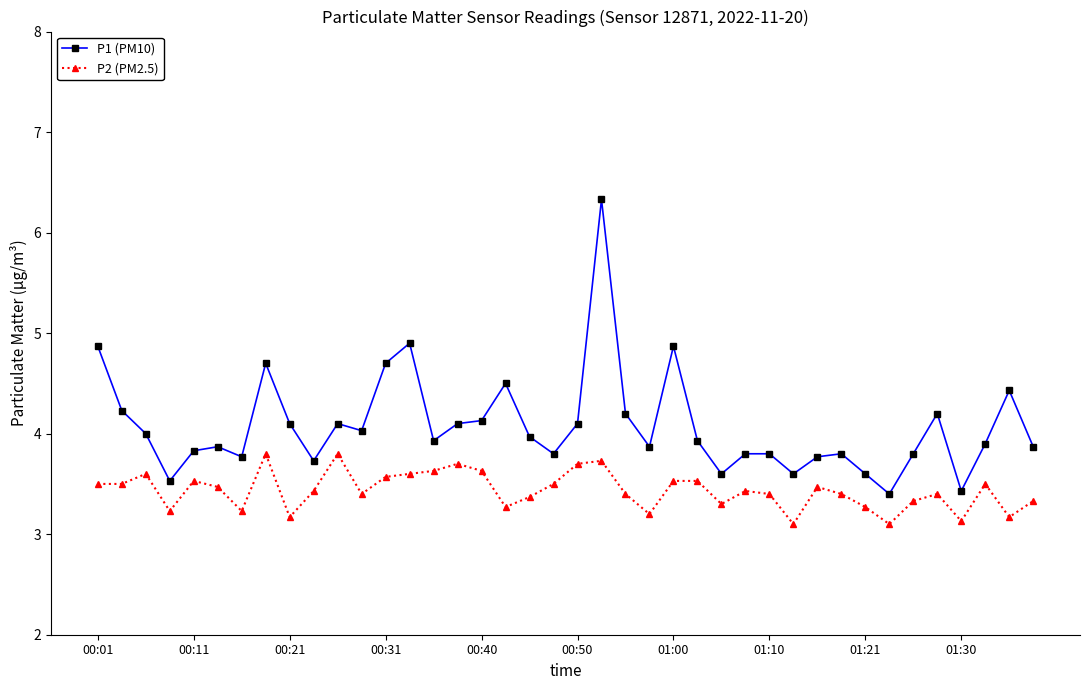

Rank the series by their average value, from lowest to highest.

P2 (PM2.5), P1 (PM10)